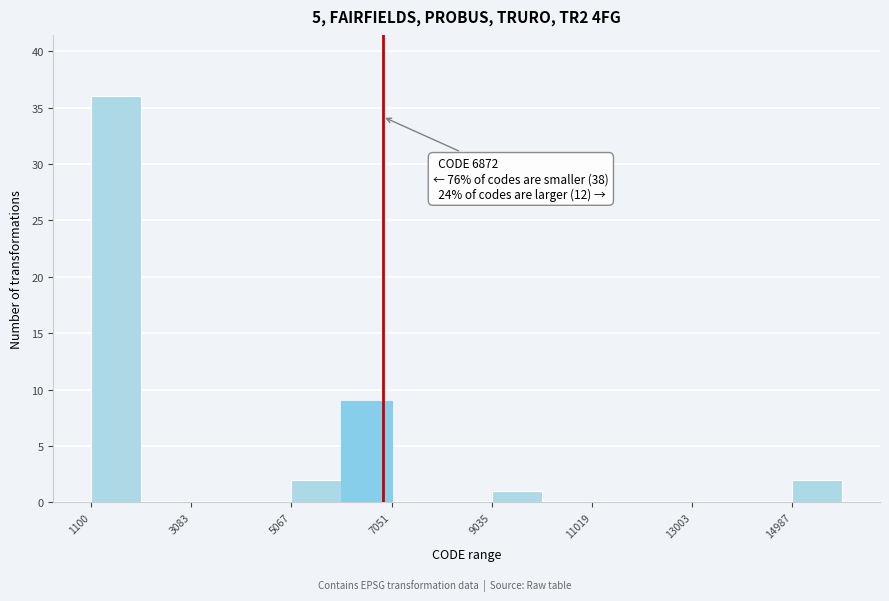

Which range on the x-axis has the tallest bar?

1200 to 2000